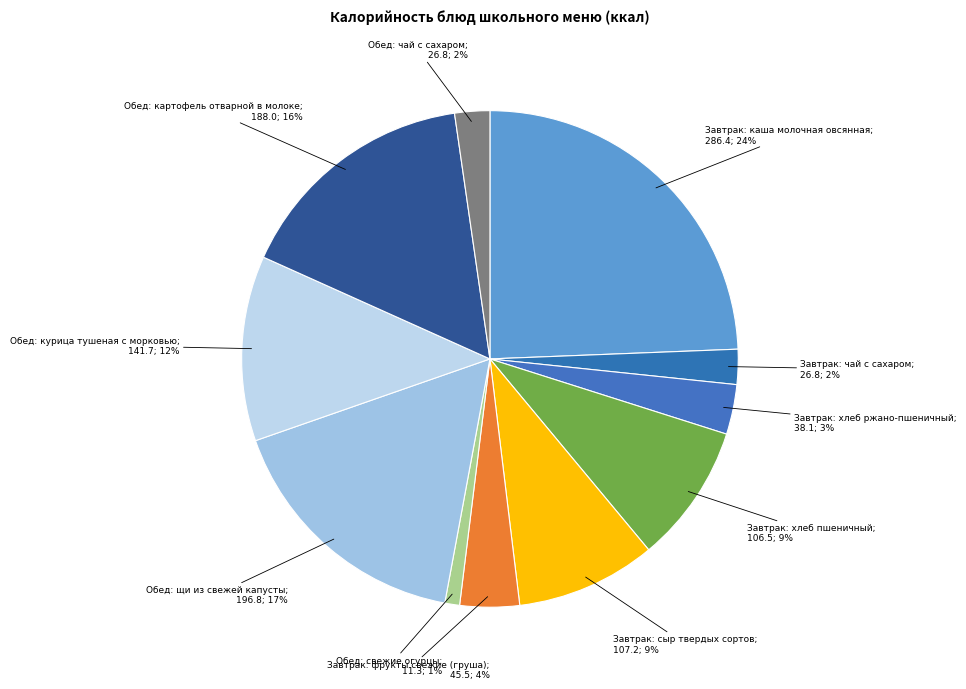

To the nearest percent, what percentage of the pie is Завтрак: хлеб ржано-пшеничный?

3%